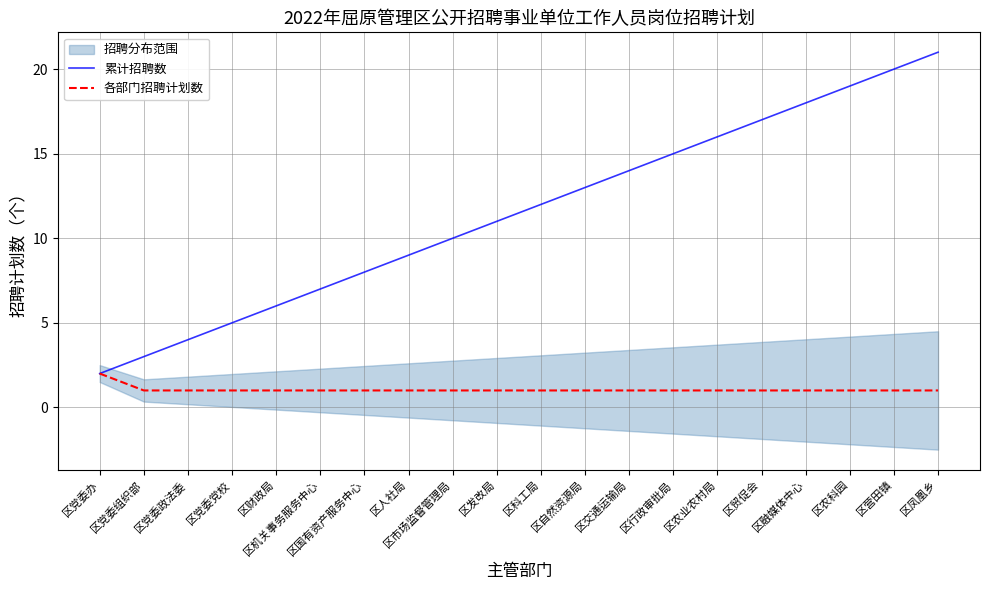

What value does the 累计招聘数 series have at 区农业农村局, to the nearest 10?

20